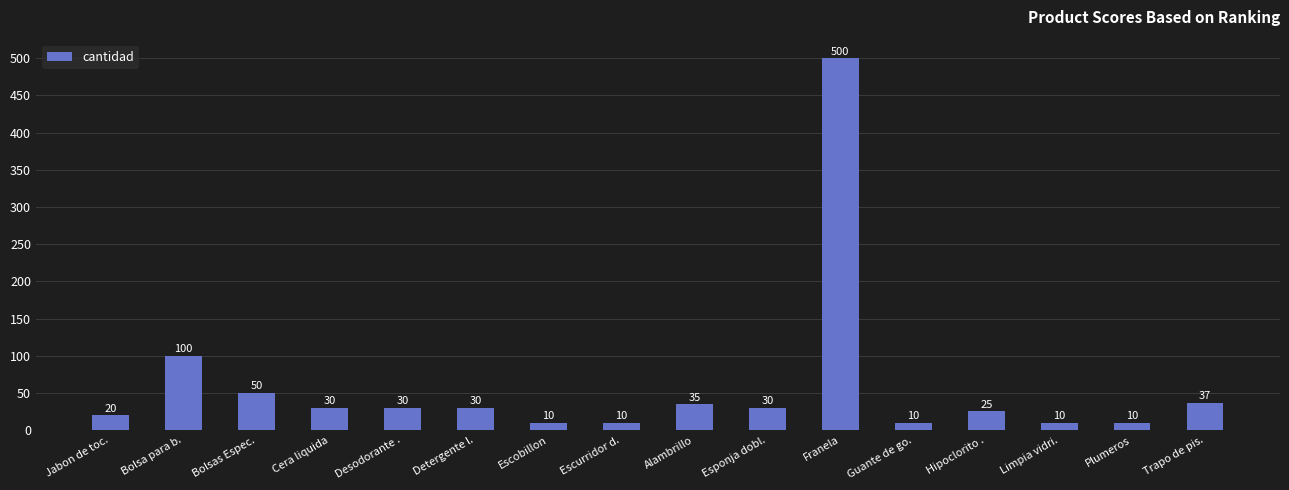

What position from the left is Esponja dobl.?

10